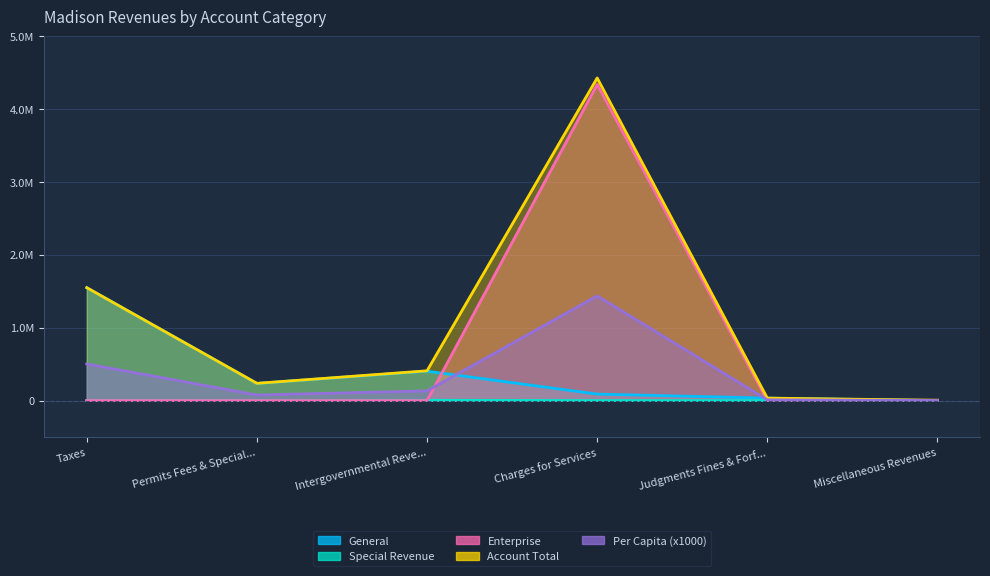

Where is Account Total nearest to the value 2217062?

Taxes